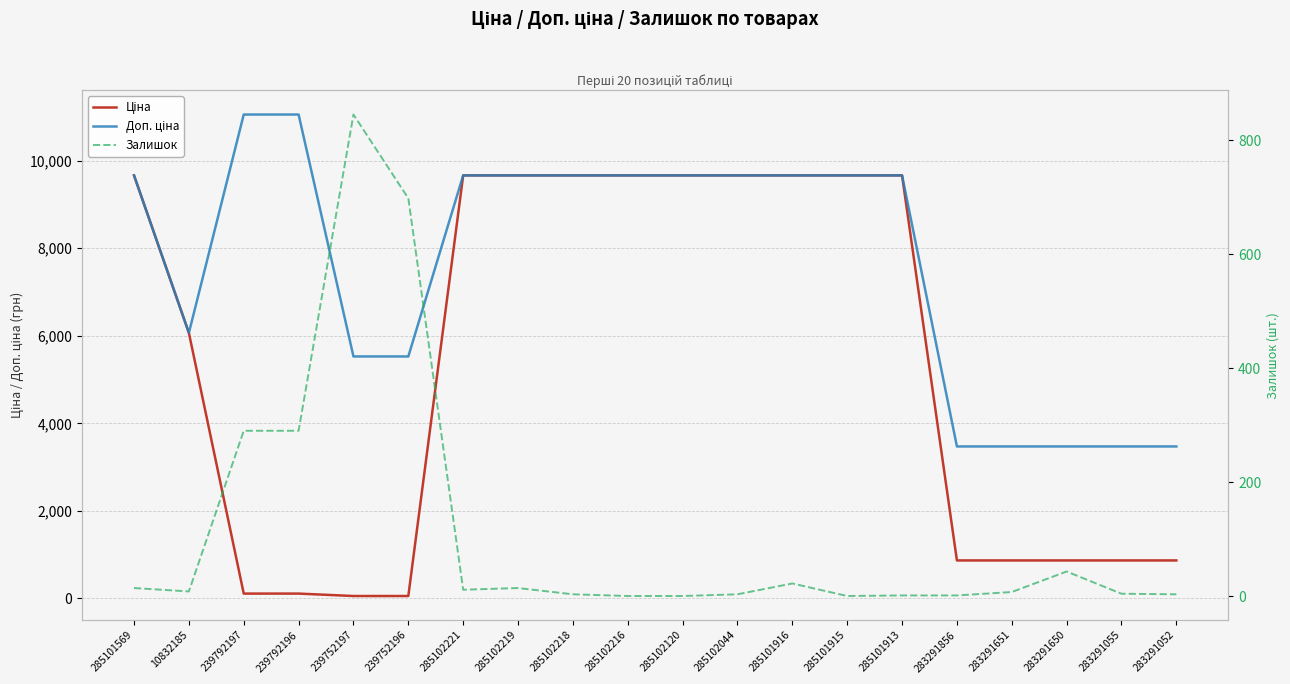

How many lines are shown in the chart?

3